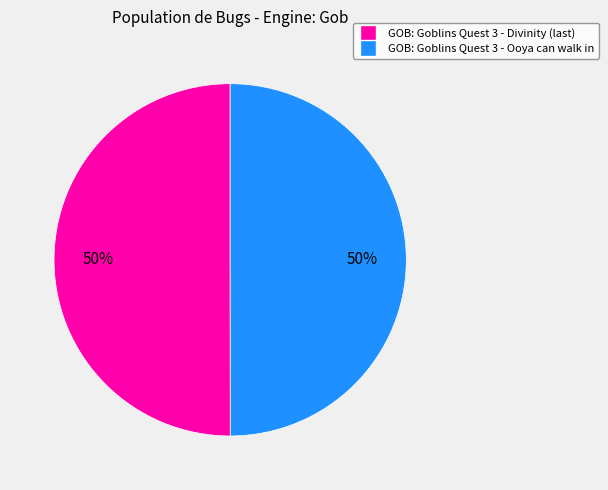

Is it true that GOB: Goblins Quest 3 - Ooya can walk in is 50% of the pie?

True